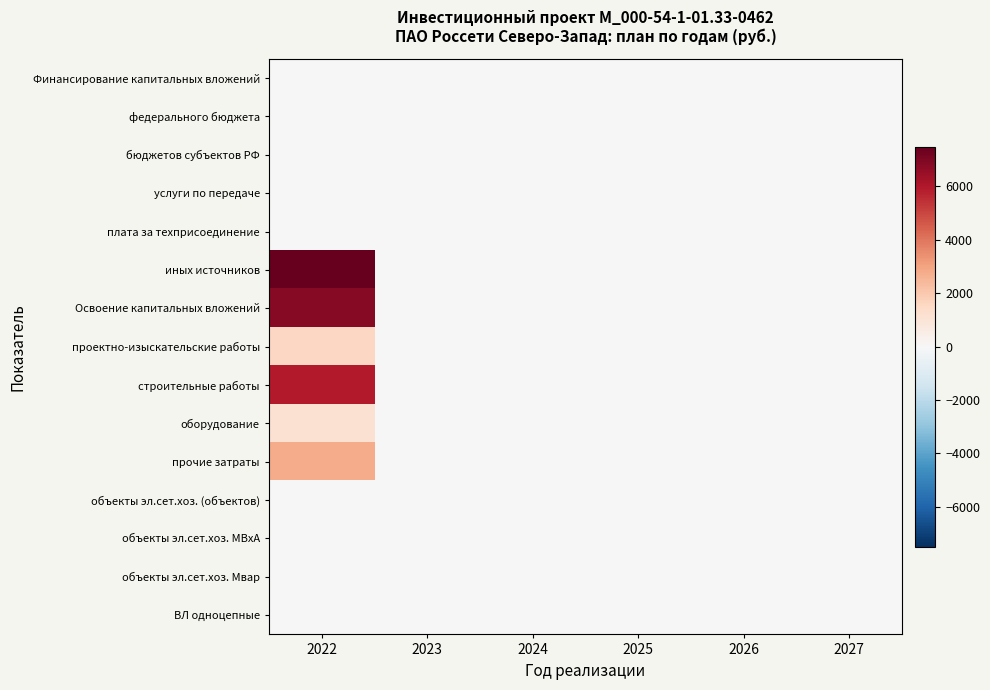

What is the greatest value displayed?

7485.3